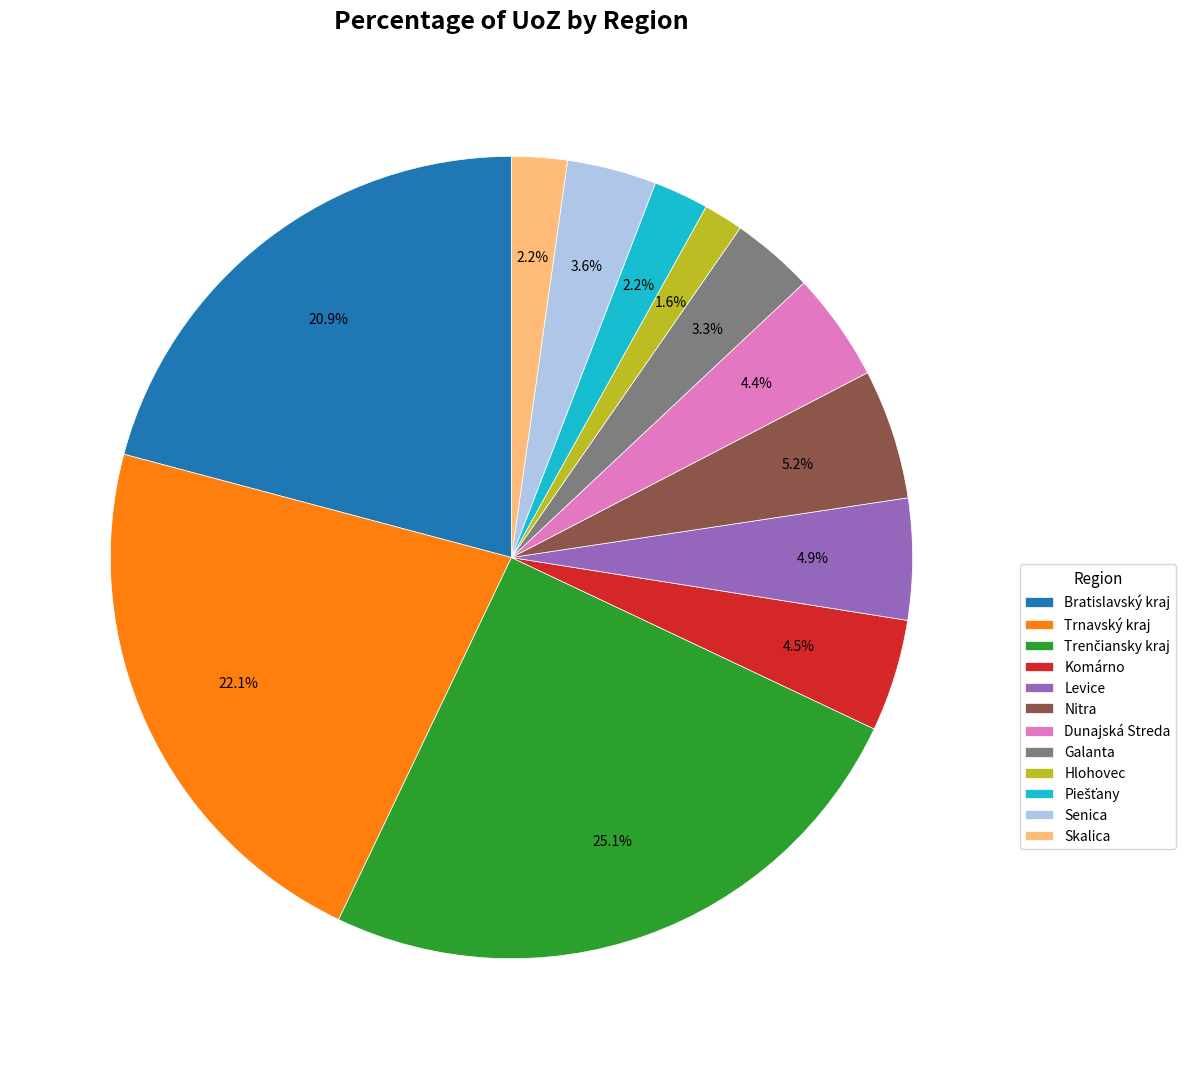

Does any single category account for the majority?

No